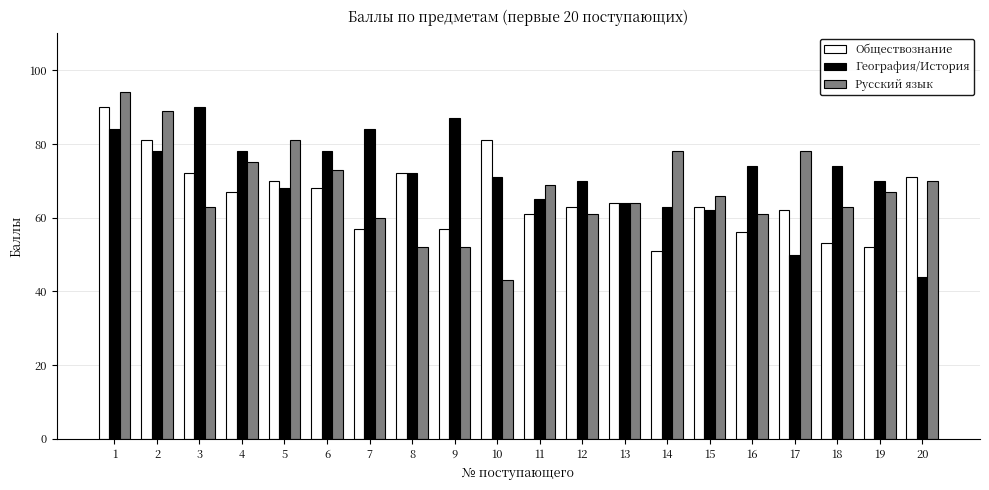

What is the value of the Обществознание bar at the 3rd from the left?

72